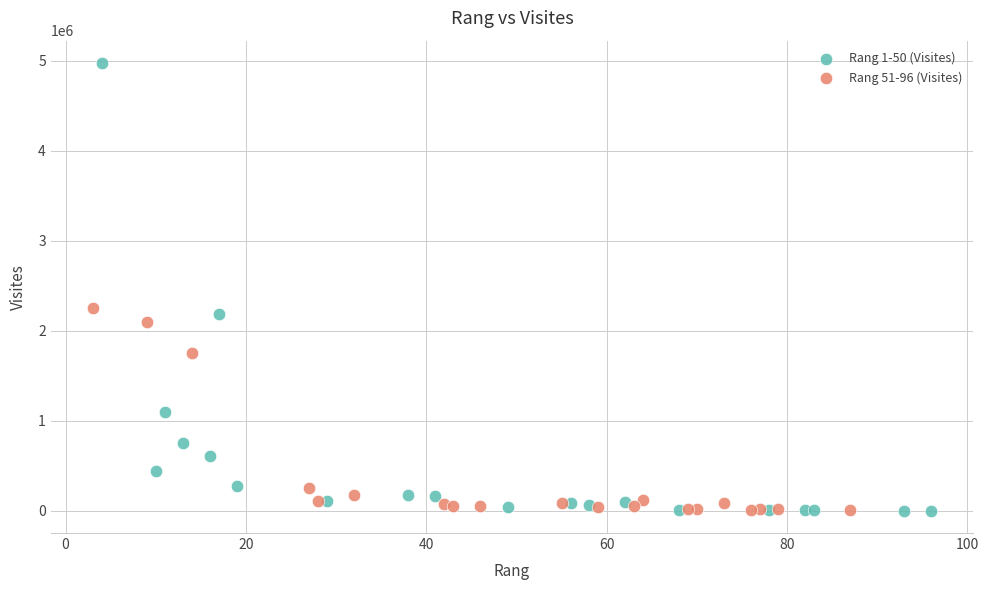

Which series reaches the maximum Y coordinate?

Rang 1-50 (Visites)